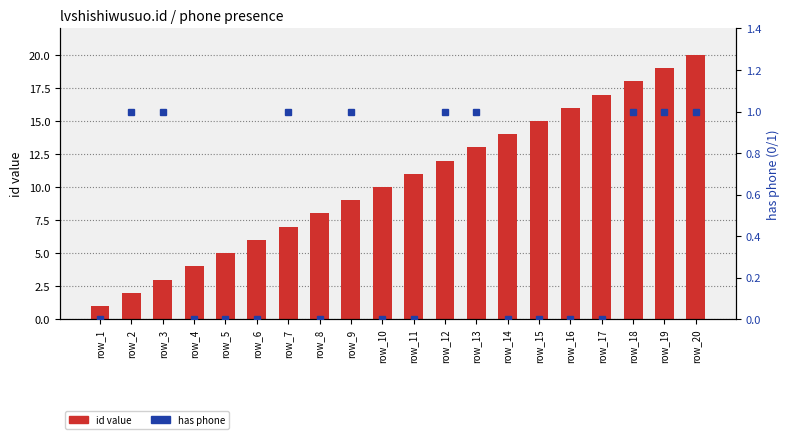

Reading right to left, extract all data points from this chart.

id value: 20	19	18	17	16	15	14	13	12	11	10	9	8	7	6	5	4	3	2	1
has phone: 1	1	1	0	0	0	0	1	1	0	0	1	0	1	0	0	0	1	1	0